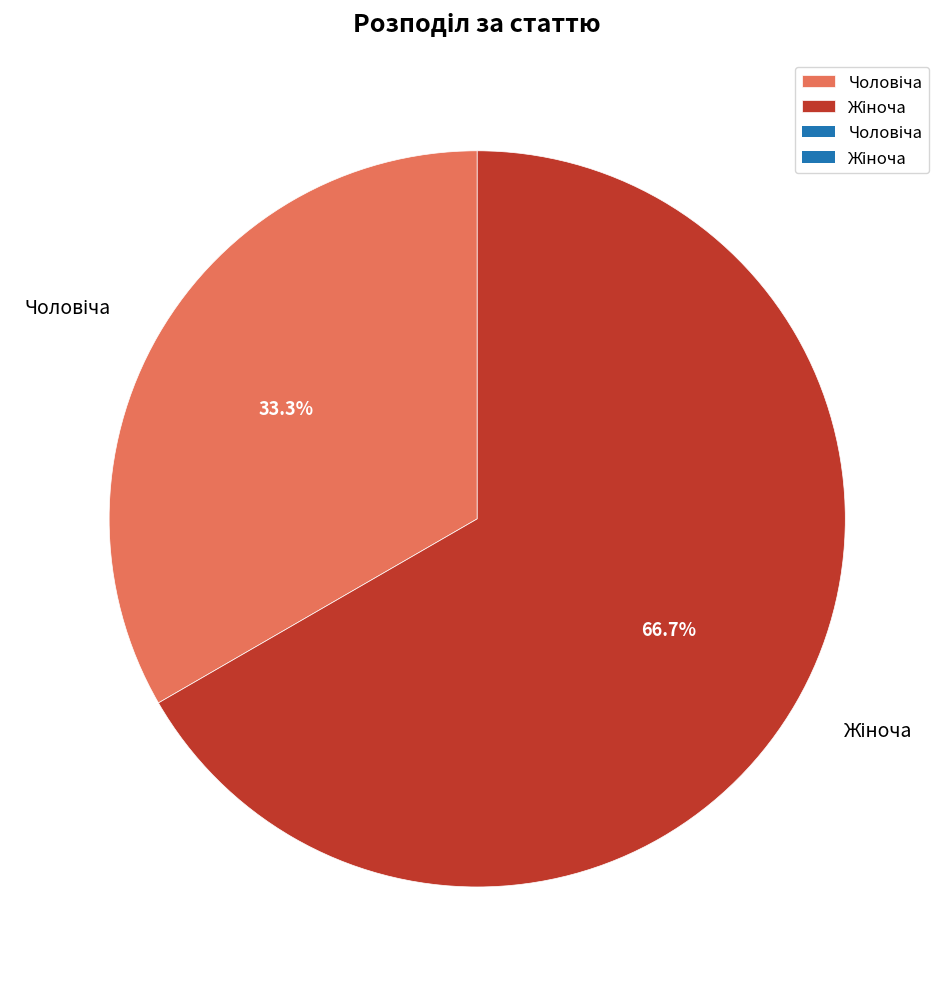

Does any single category account for the majority?

Yes